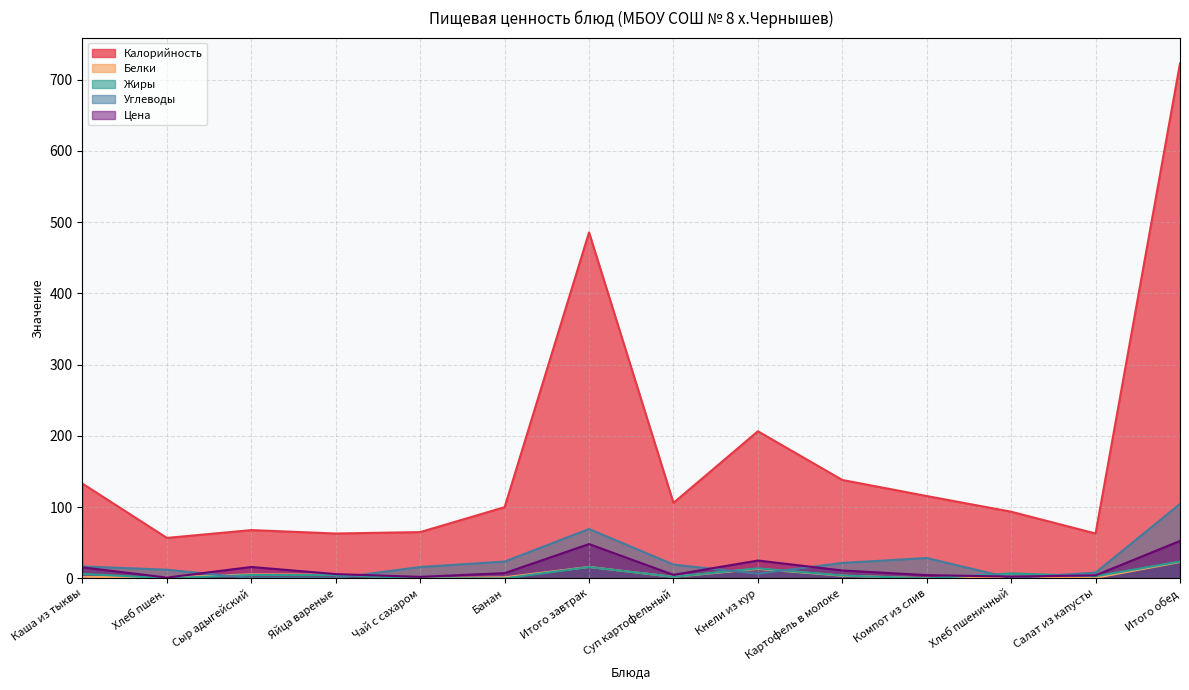

At which category does the chart reach its minimum across all series?

Чай с сахаром